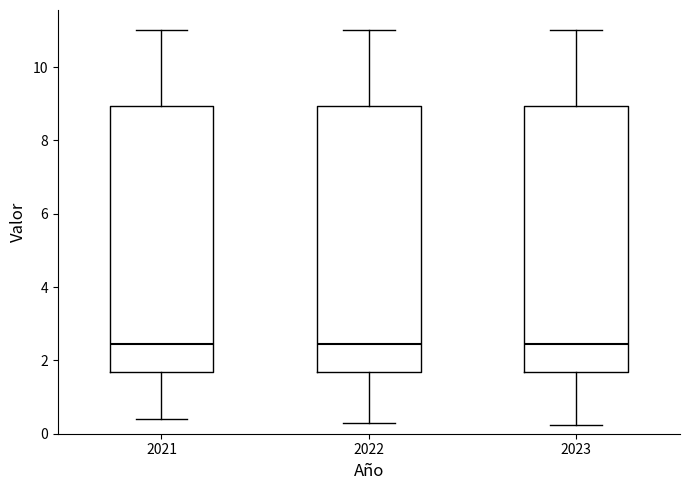

Where does the lower whisker of the box at x = 2021 end on the y-axis? The values are not printed on the chart, so give them approximately, as read against the axis.

0.4